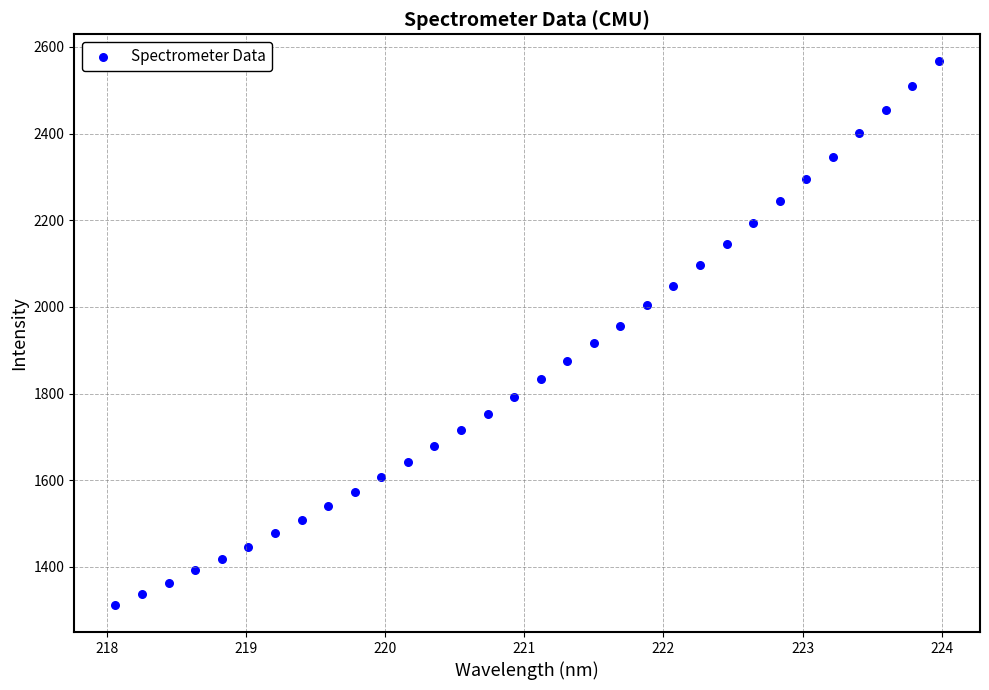

What is the range of Y values (max minus min)?

1253.9